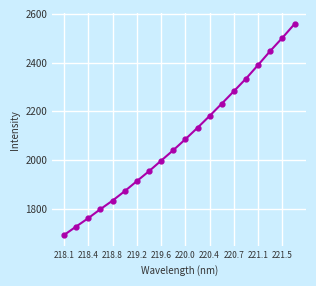

What is the value of the 18th point from the left?

2448.3